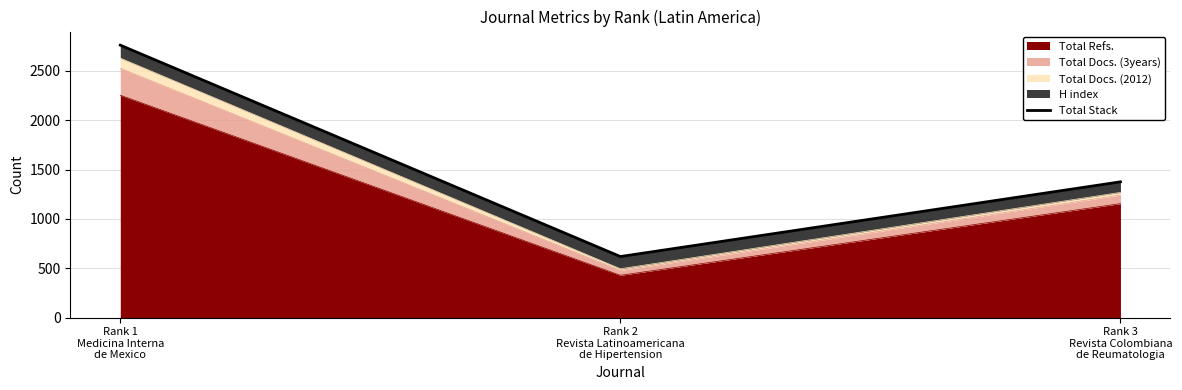

What is the greatest value displayed?

2760